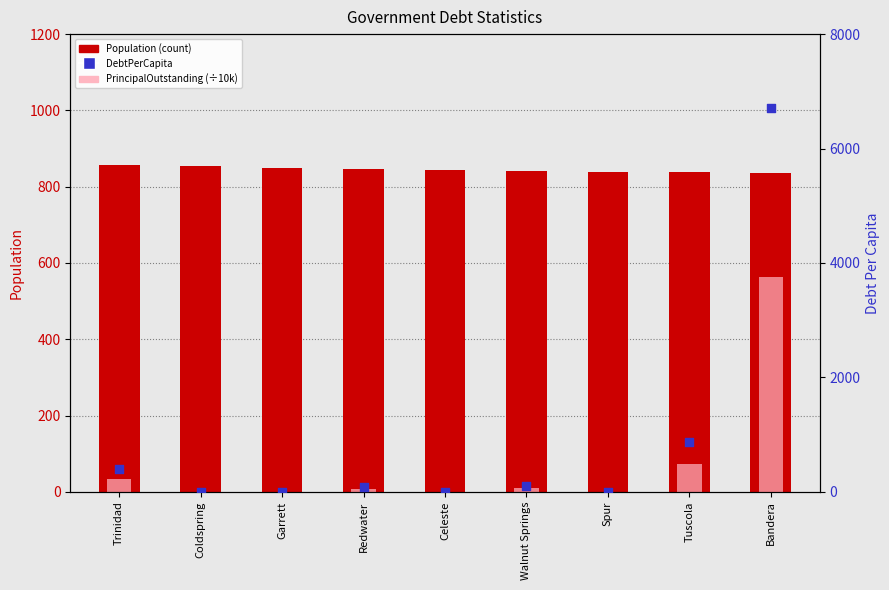

At which category is the sum across all series the highest?

Bandera